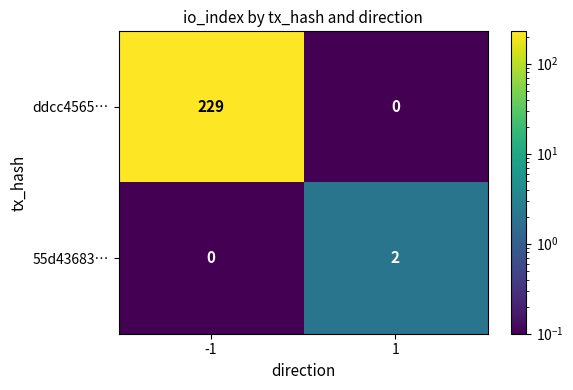

What is the approximate value of ddcc4565… at -1?

229